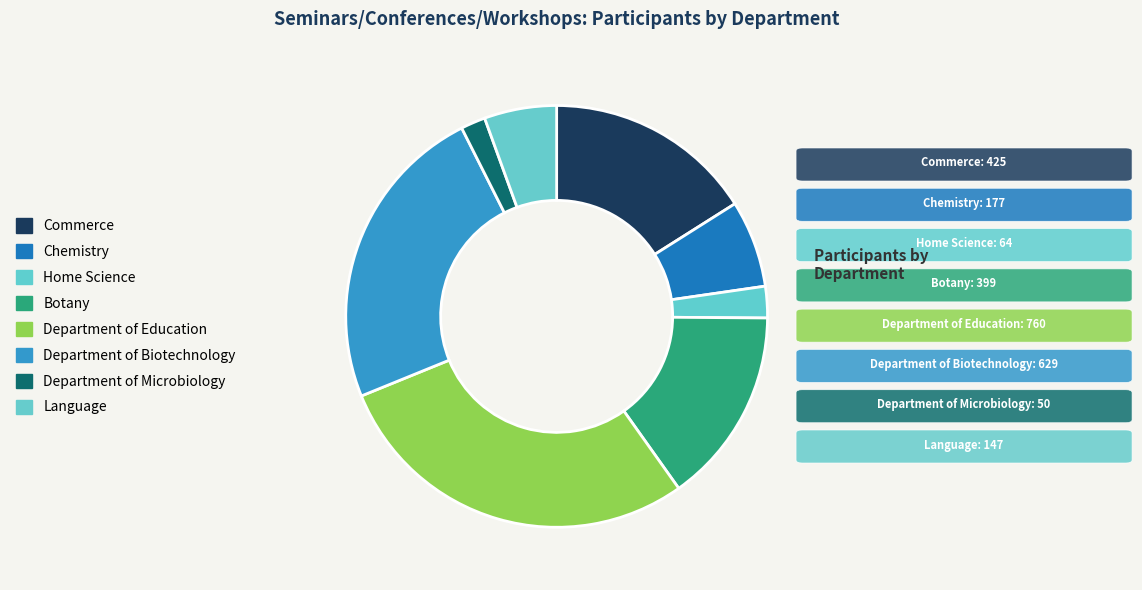

What is the change in value from Commerce to Department of Microbiology?

-375